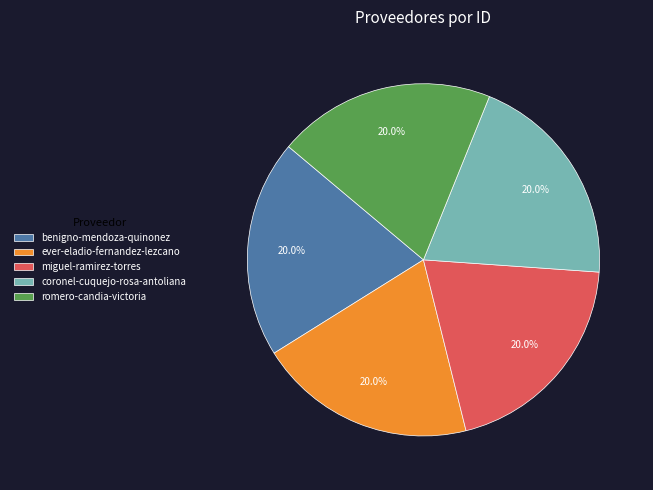

Is there any slice that represents more than half of the pie?

No